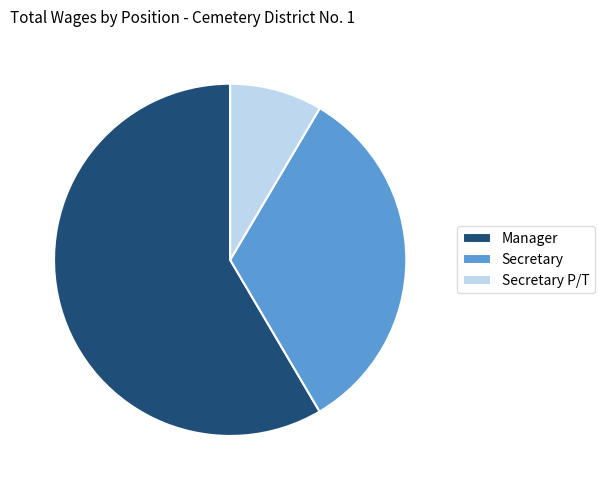

Which slice represents more than half of the pie?

Manager